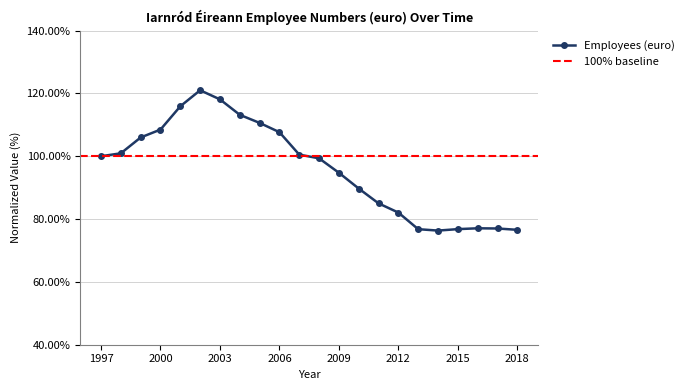

What value does the data have at 2010?

89.7